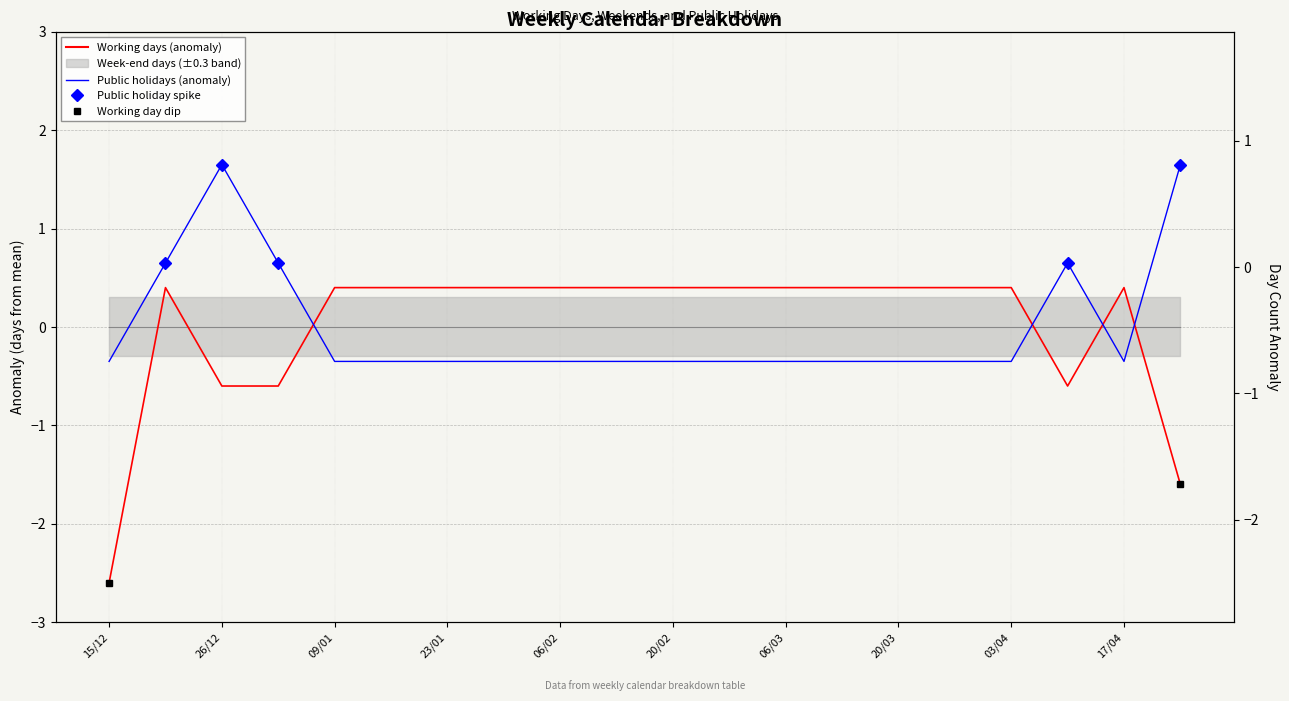

At how many categories does at least one series exceed 0?

19